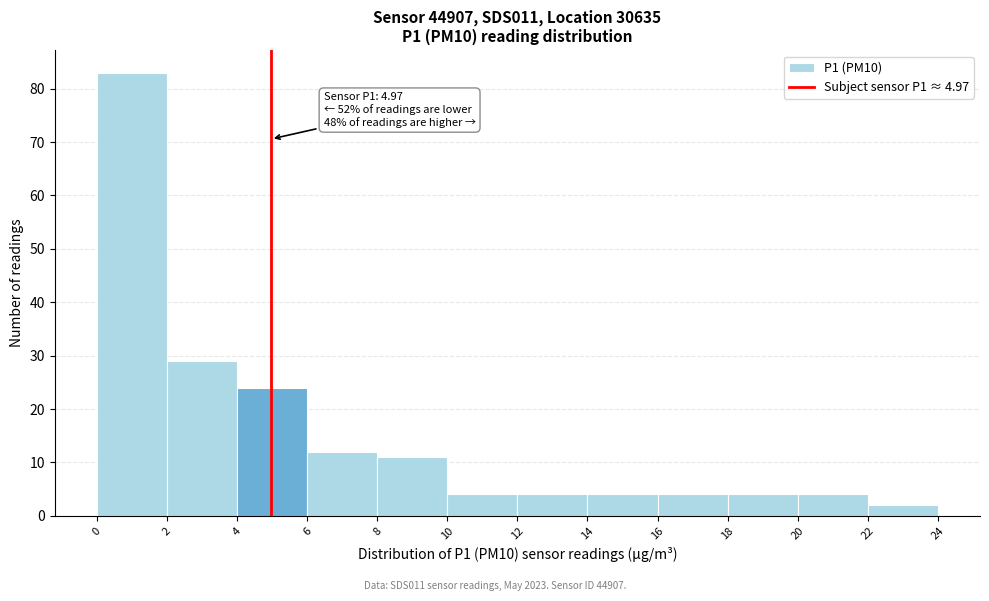

Over which range of the x-axis is the bar tallest?

0 to 2